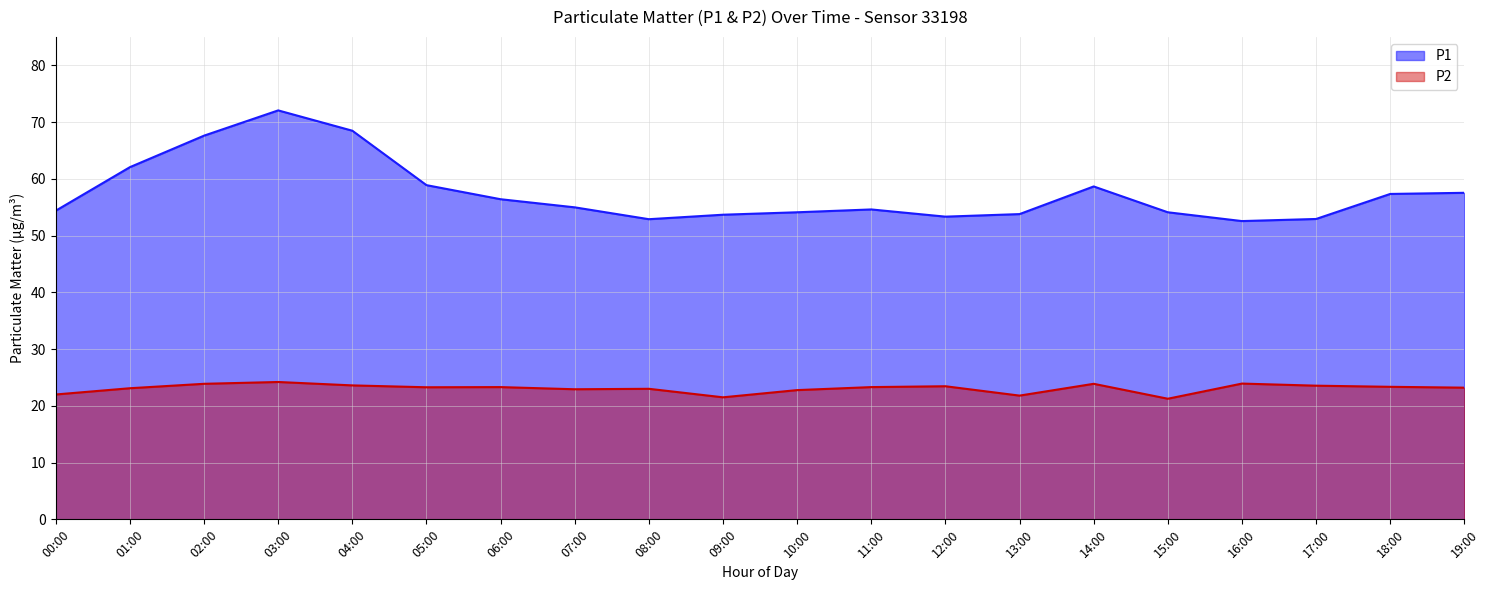

What position from the right is 06:00?

14